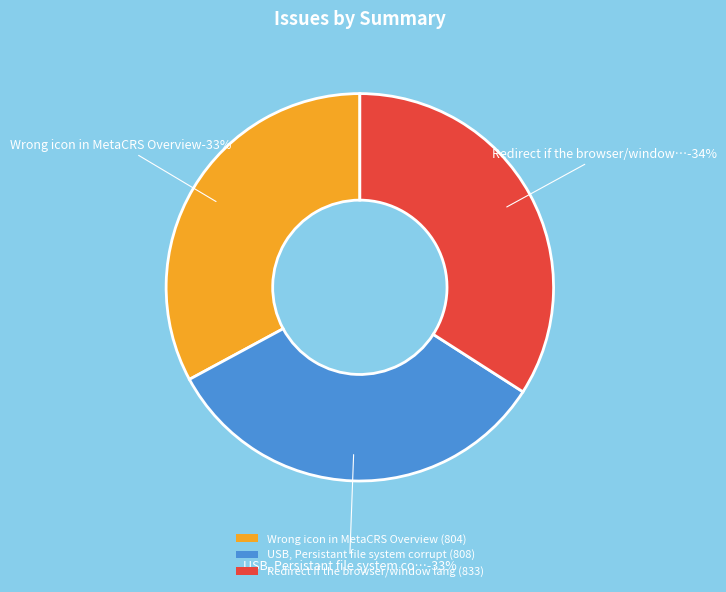

Between USB, Persistant file system corruption and Redirect if the browser/window language, which is larger?

Redirect if the browser/window language